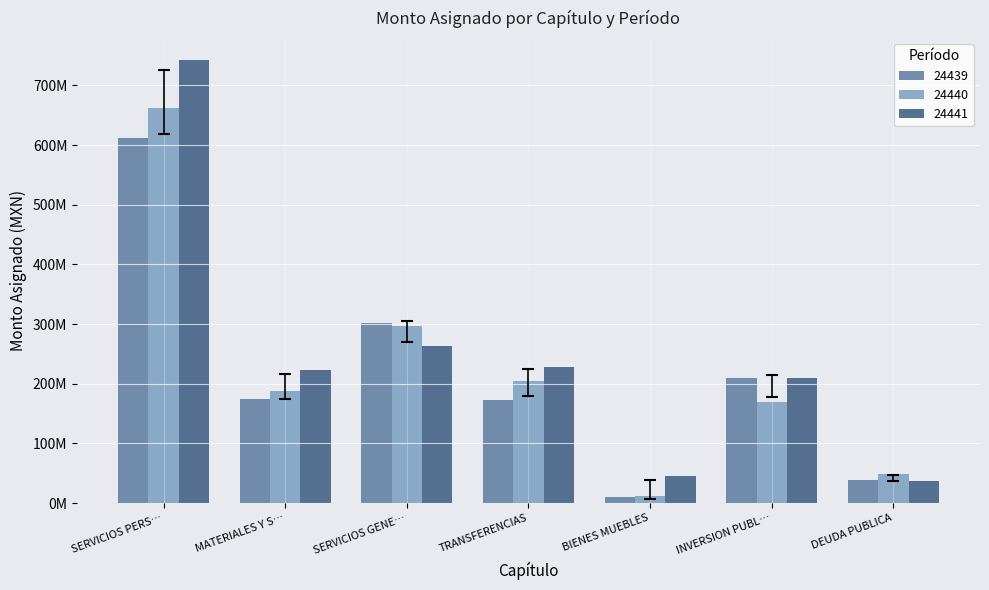

Are the bars grouped side by side (vs. stacked)?

Yes